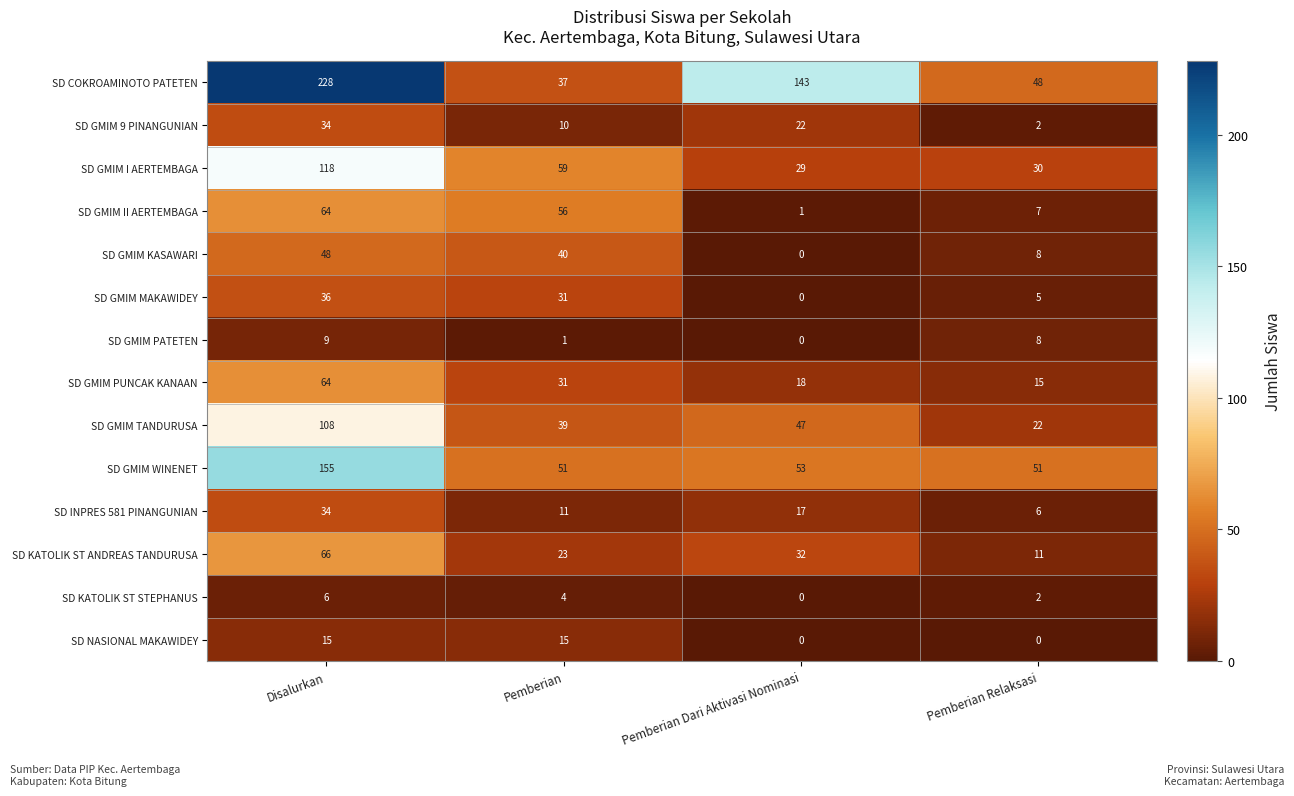

List the labels in order of SD KATOLIK ST STEPHANUS value, smallest first.

Pemberian Dari Aktivasi Nominasi, Pemberian Relaksasi, Pemberian, Disalurkan